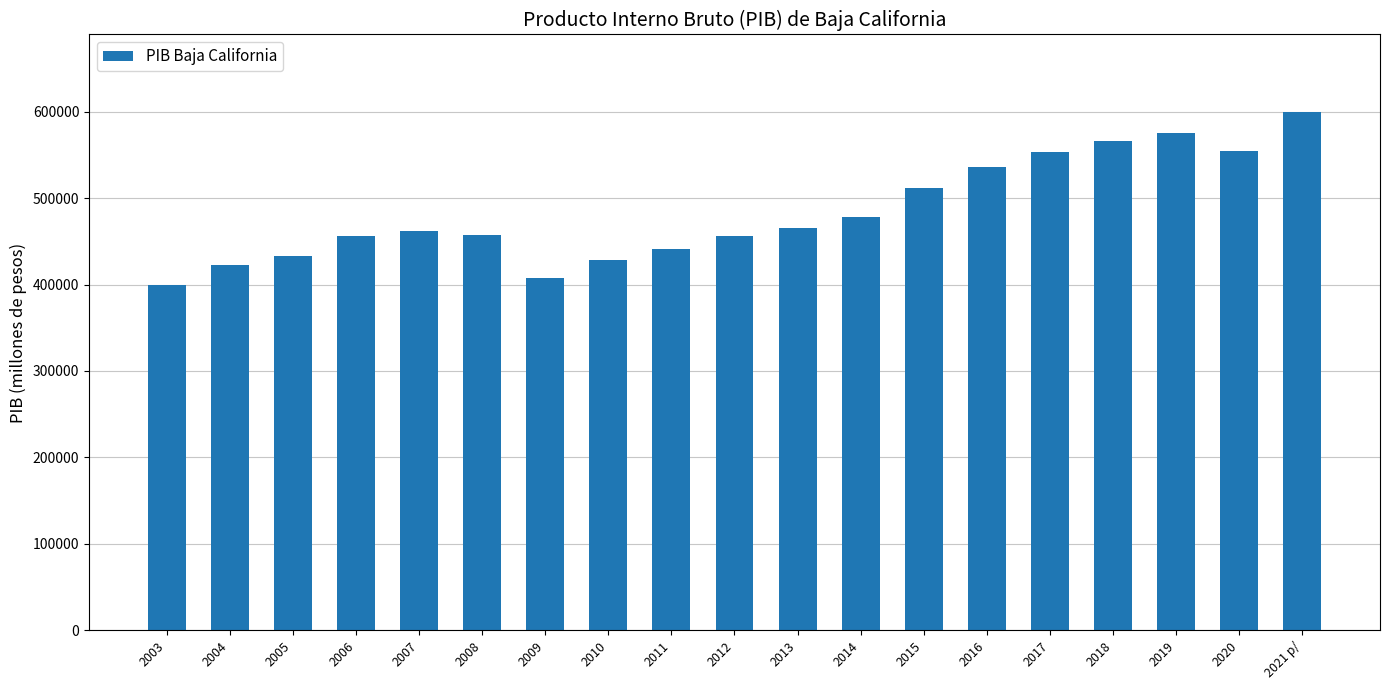

What is the difference between the values at 2009 and 2008?

49810.6